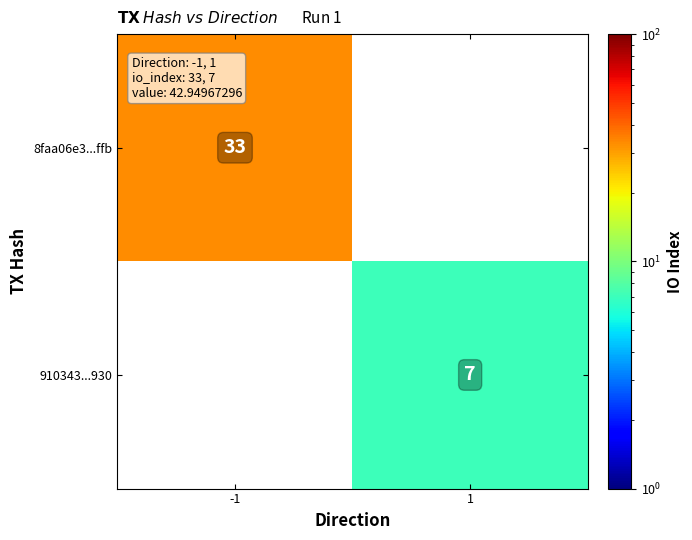

Is the value of 910343...930 at 1 greater than the value of 8faa06e3...ffb at -1?

No